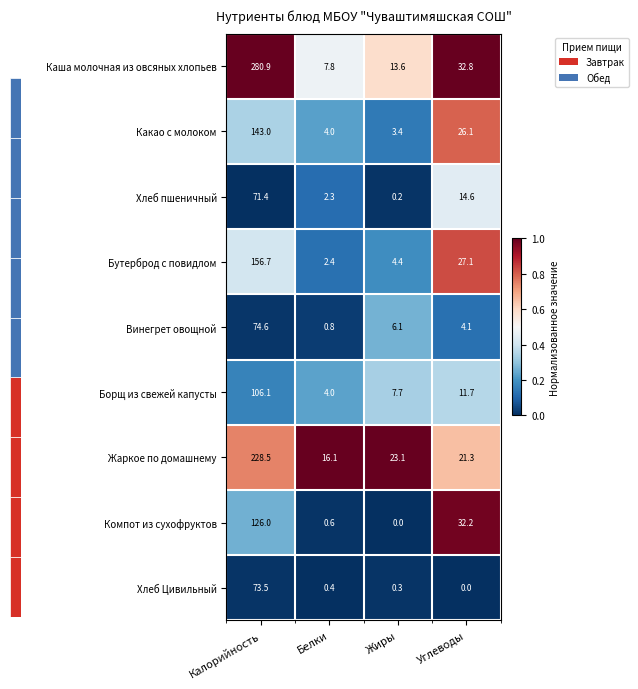

Is it true that Какао с молоком equals 143.0 at Калорийность?

True